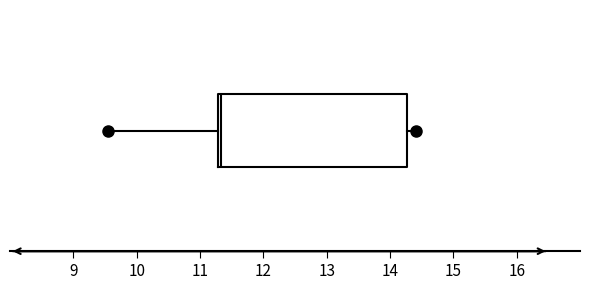

Transcribe this box plot: give where the median line is, the range the box spans, and where the two whiskers end, as read against the x-axis. The values are not printed on the chart, so give them approximately, as read against the axis.

median 11.3 (just right of the box's left edge), box 11.3 to 14.3, whiskers 9.5 to 14.4